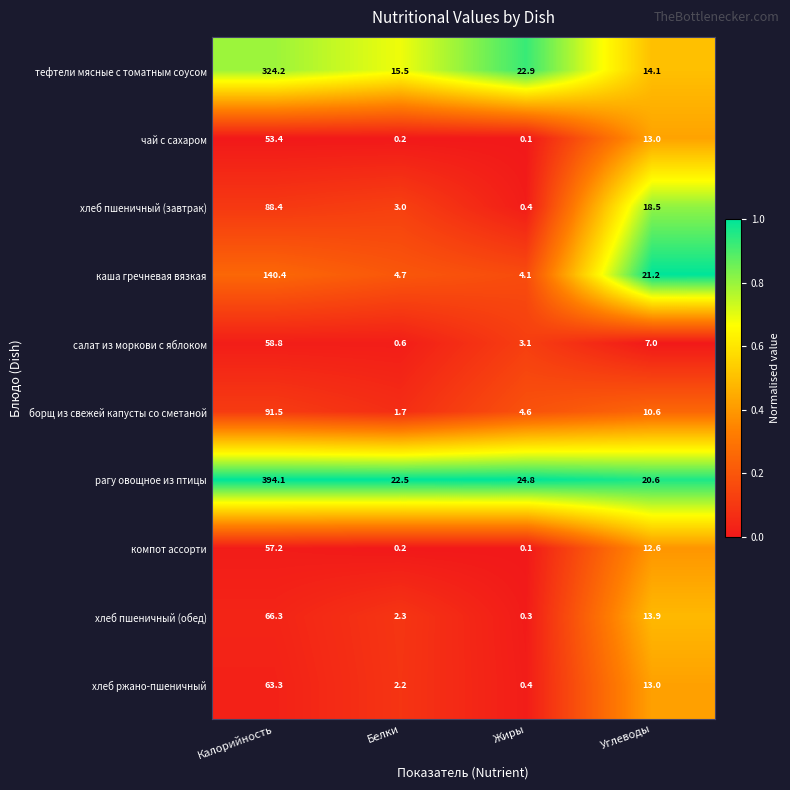

At Калорийность, list the series in order from largest to smallest.

рагу овощное из птицы, тефтели мясные с томатным соусом, каша гречневая вязкая, борщ из свежей капусты со сметаной, хлеб пшеничный (завтрак), хлеб пшеничный (обед), хлеб ржано-пшеничный, салат из моркови с яблоком, компот ассорти, чай с сахаром